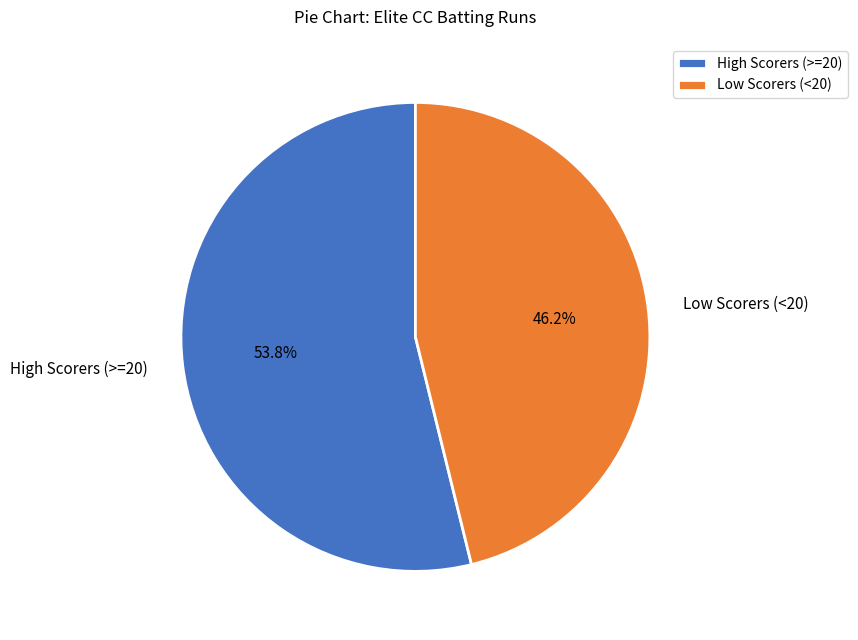

To the nearest percent, what is the difference between the largest and smallest slice percentages?

8%